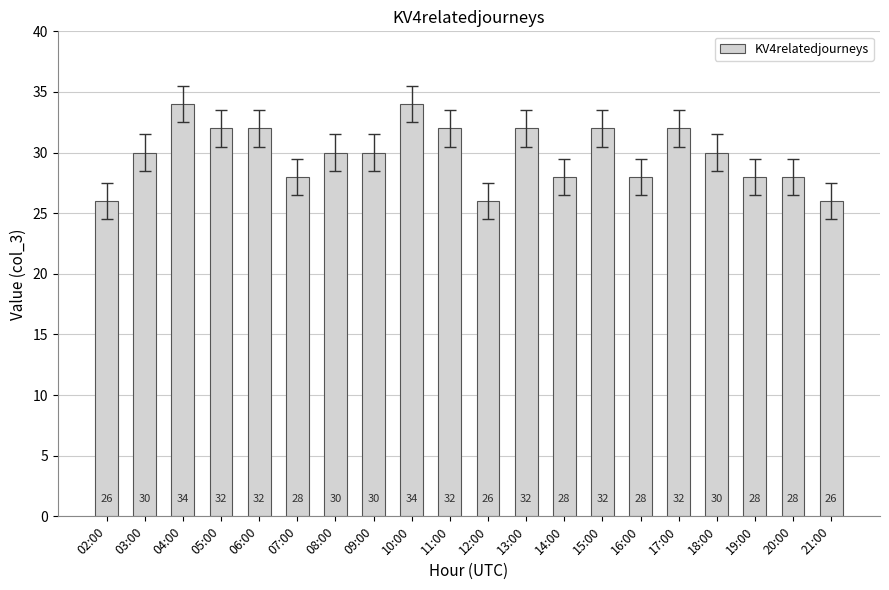

The chart shows a value of 42 at 19:00. True or false?

False